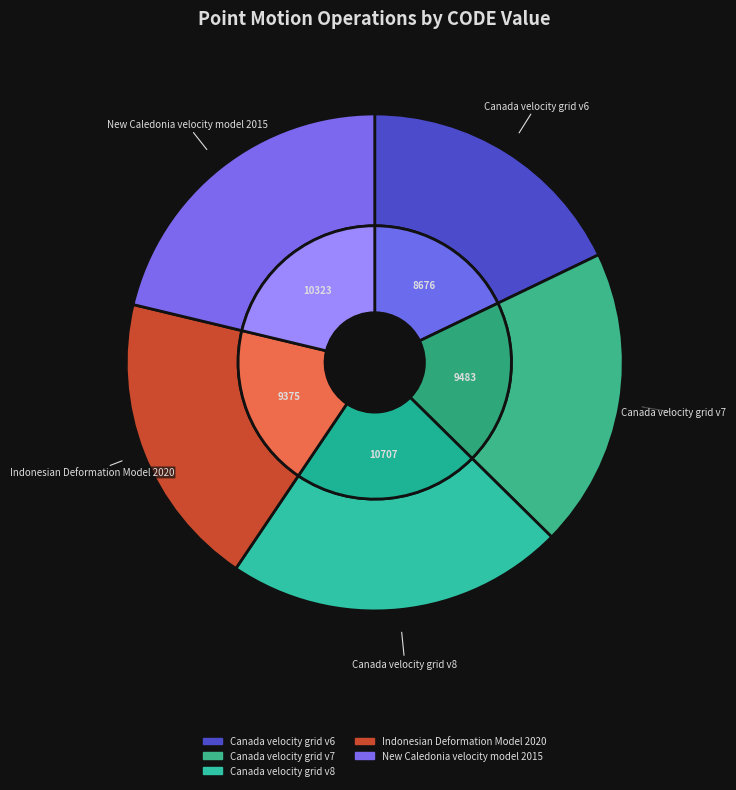

True or false: Canada velocity grid v8 accounts for 16% of the total.

False